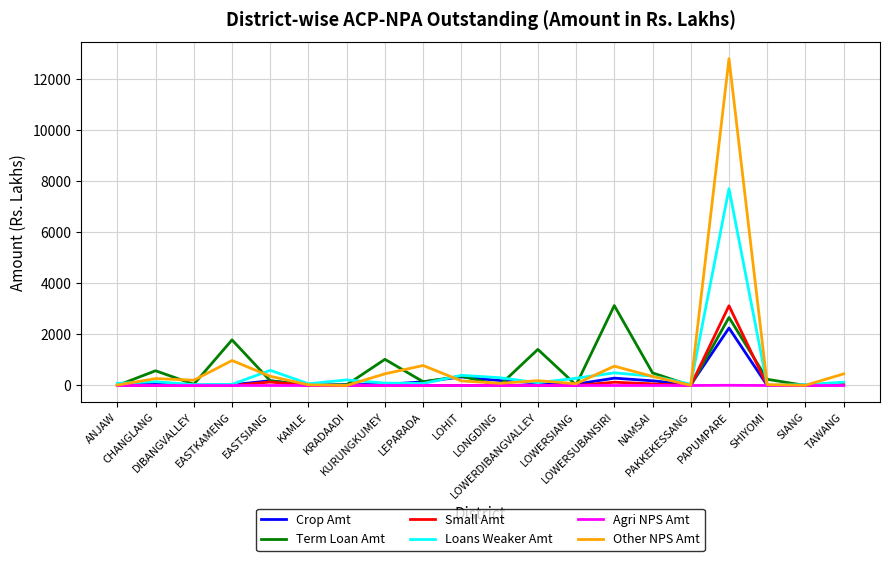

What is the highest value of the Term Loan Amt series?

3129.6